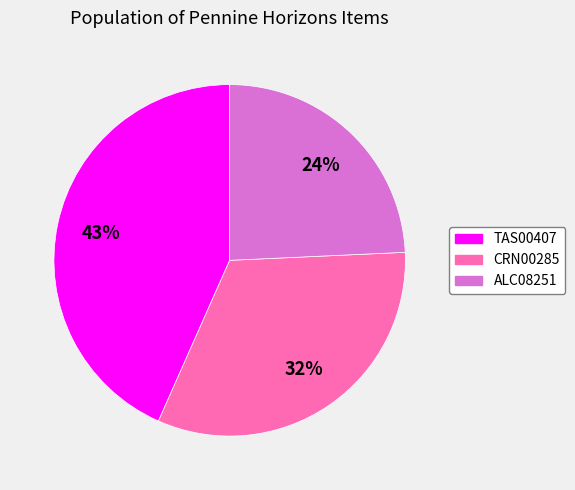

To the nearest percent, what is the difference between the CRN00285 and ALC08251 slice percentages?

8%